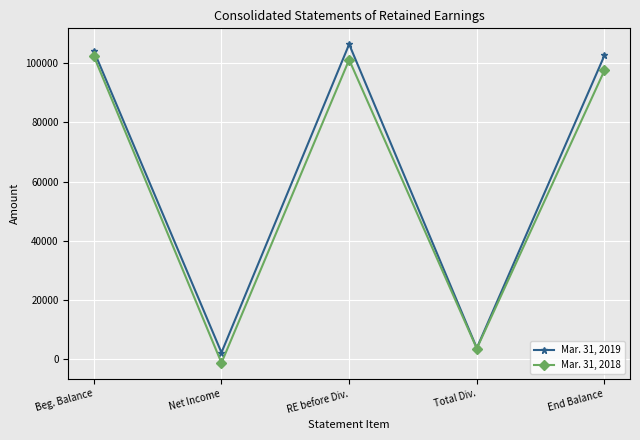

At which label does Mar. 31, 2018 first exceed 97586?

Beg. Balance